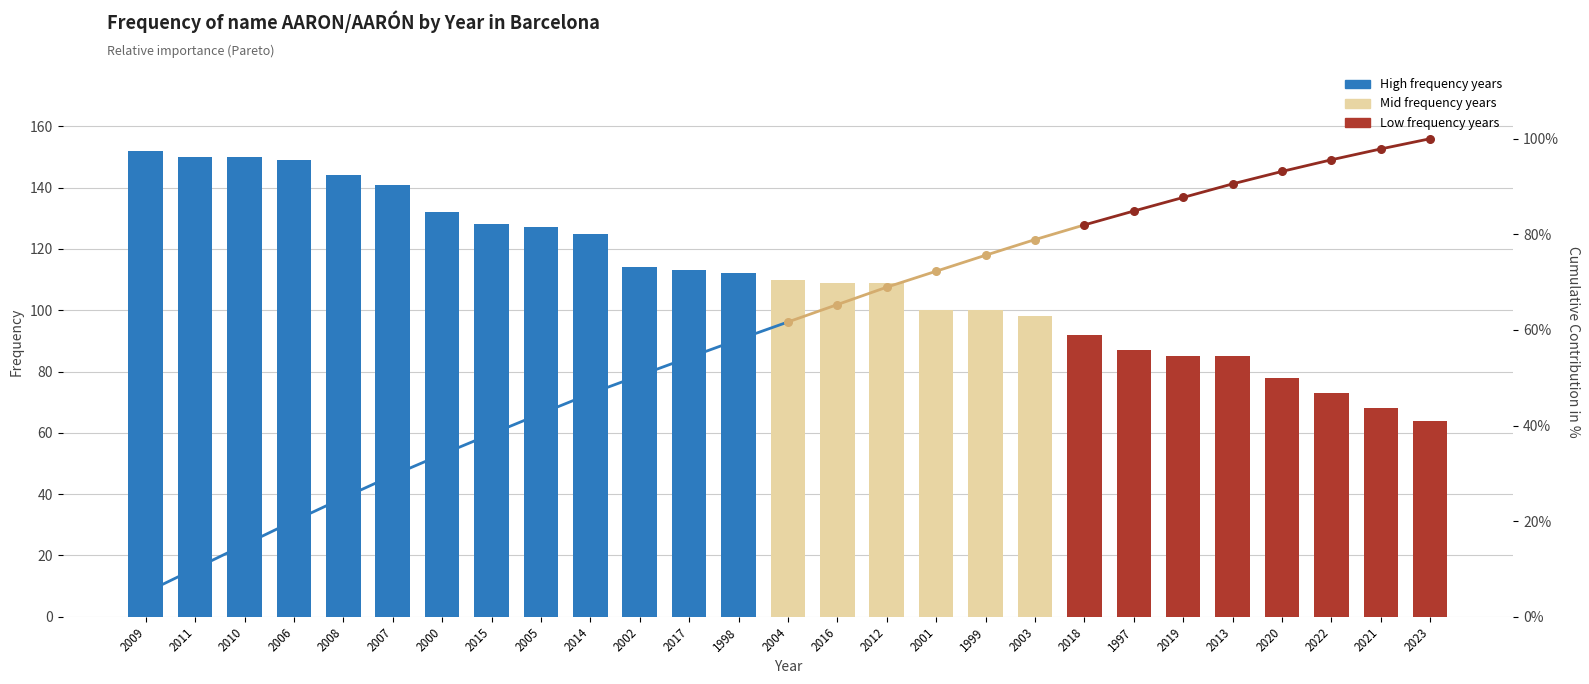

Which has a higher value, 2002 or 1999?

2002